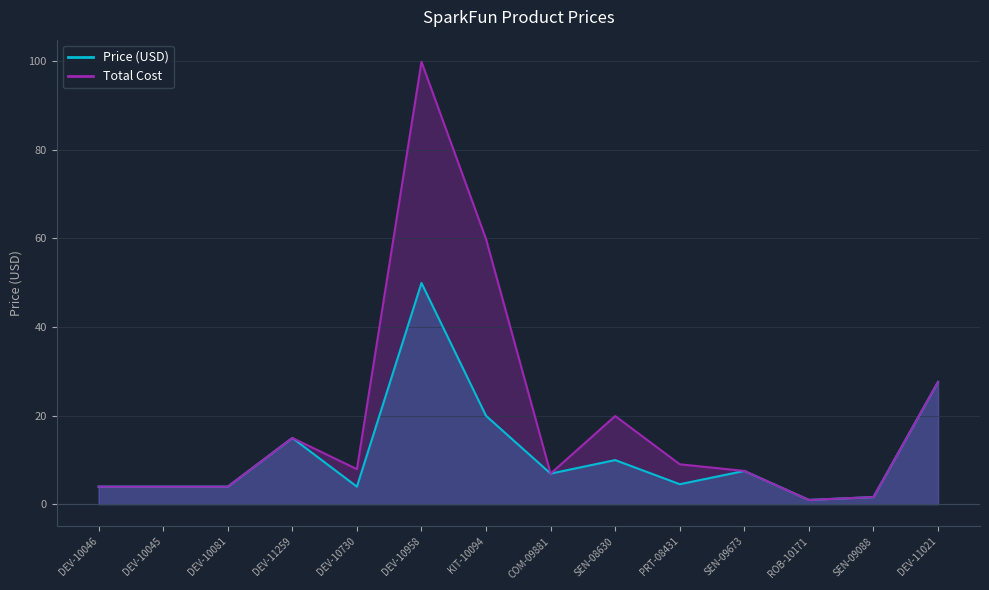

Reading left to right, list all the values displayed in this chart.

Price (USD): 4.0	4.0	4.0	14.9	4.0	50.0	19.9	6.9	9.9	4.5	7.5	0.9	1.6	27.6
Total Cost: 4.0	4.0	4.0	14.9	7.9	99.9	59.9	6.9	19.9	9.0	7.5	0.9	1.6	27.6